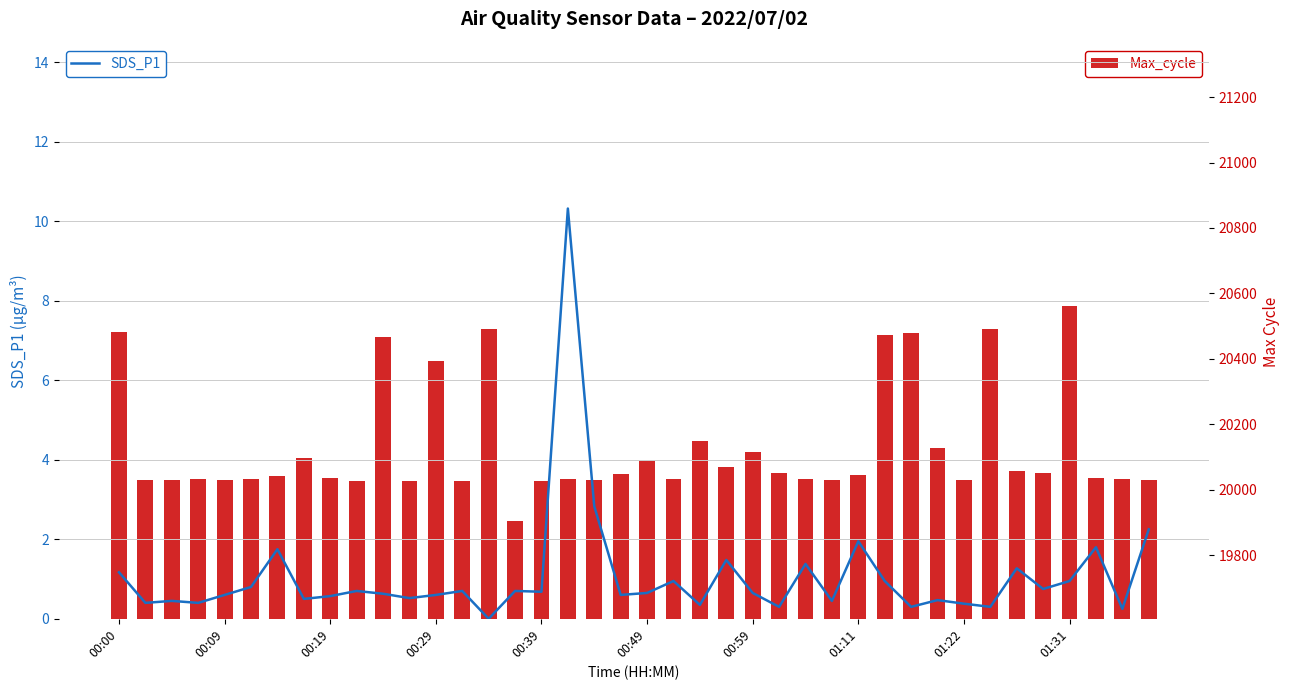

Rank the series at 00:09 from lowest to highest value.

SDS_P1, Max_cycle